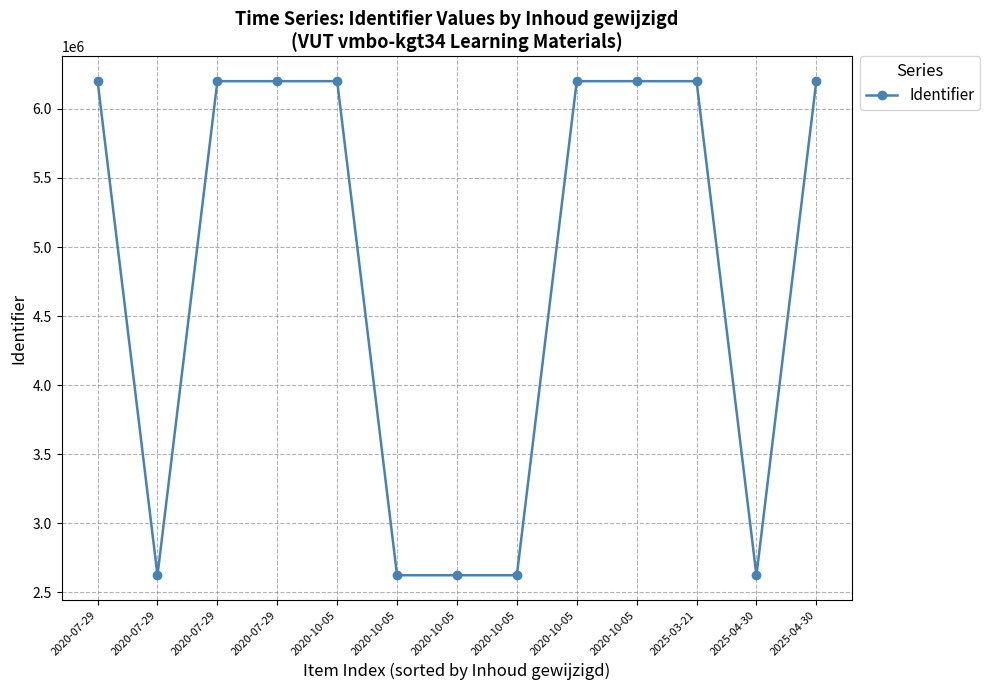

List the labels in order of value, largest first.

2020-10-05, 2020-07-29, 2020-07-29, 2020-10-05, 2020-10-05, 2025-04-30, 2025-03-21, 2020-07-29, 2020-10-05, 2020-07-29, 2020-10-05, 2020-10-05, 2025-04-30